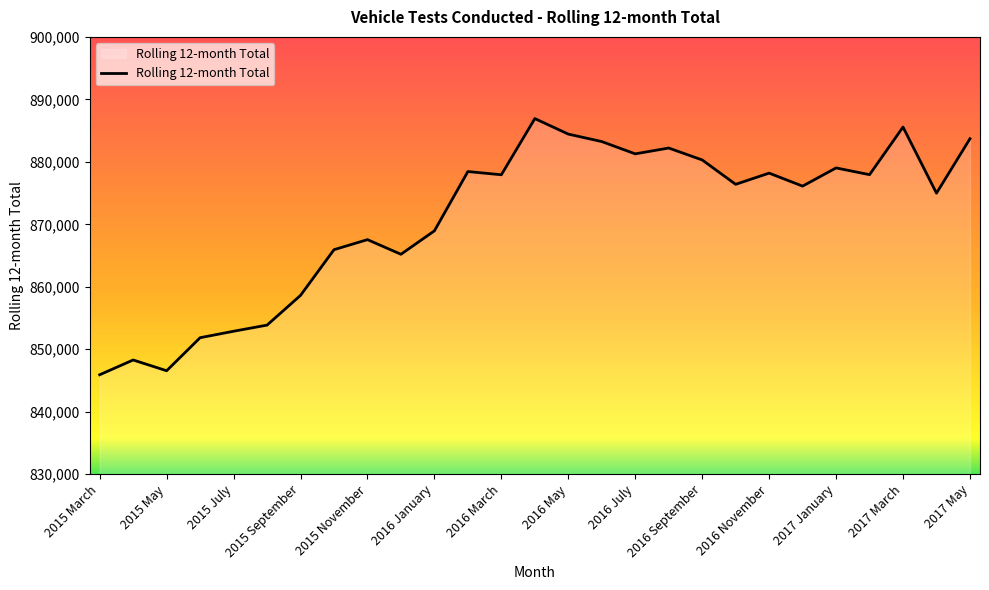

What is the difference between the maximum and minimum values?

41005